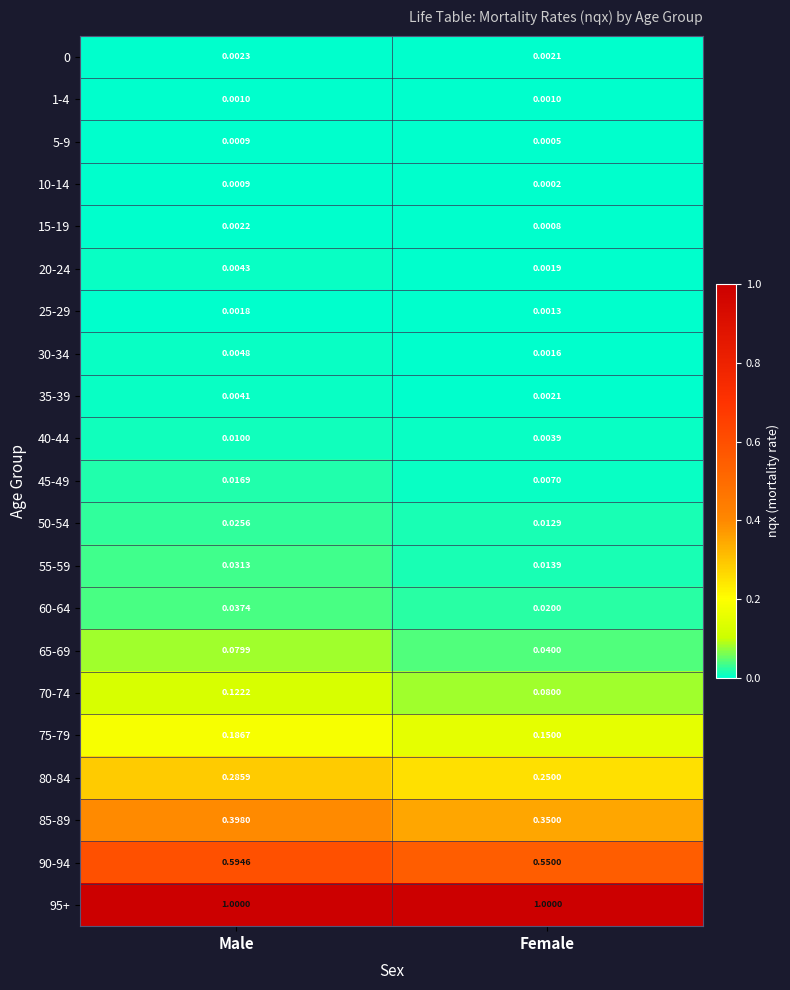

At which category is the sum across all series the highest?

Male